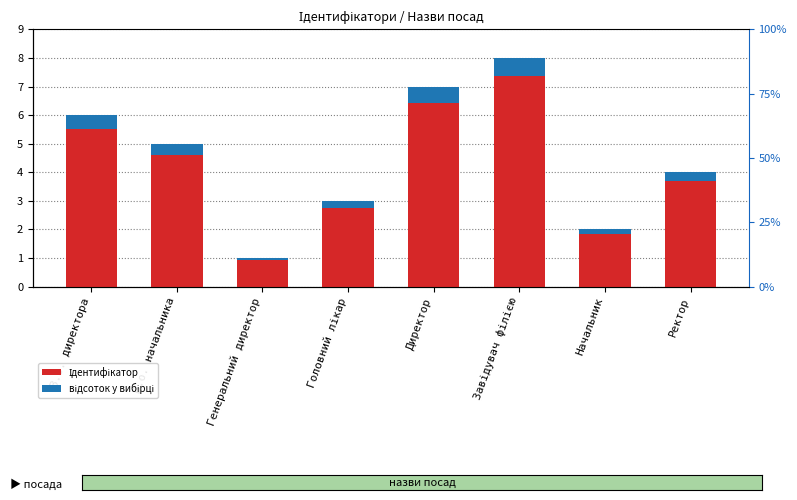

What is the difference between the second highest and second lowest values in the Ідентифікатор series?

5.0